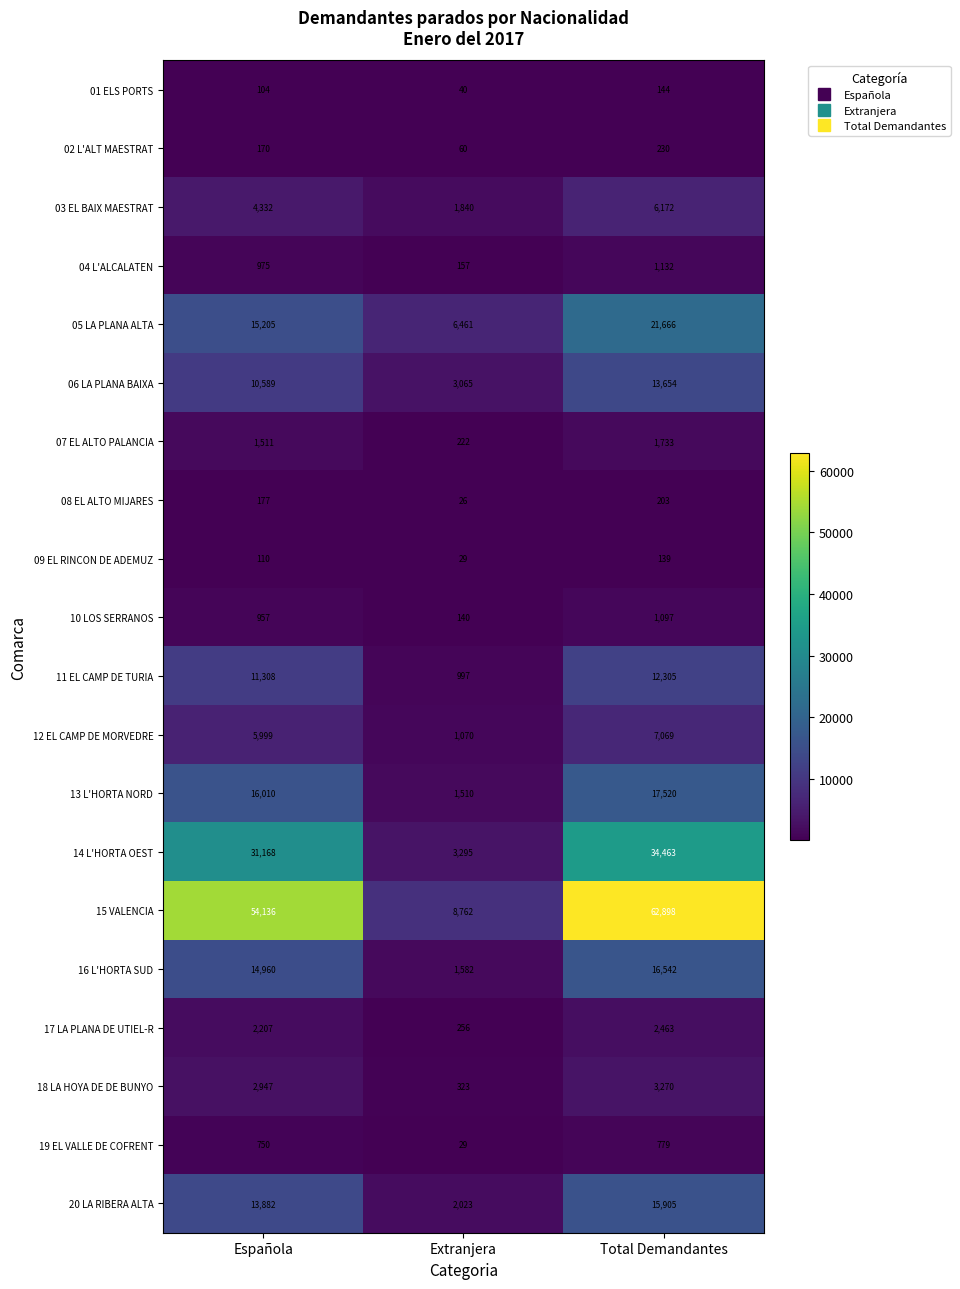

Is the value of 18 LA HOYA DE DE BUNYO at Total Demandantes greater than the value of 05 LA PLANA ALTA at Extranjera?

No